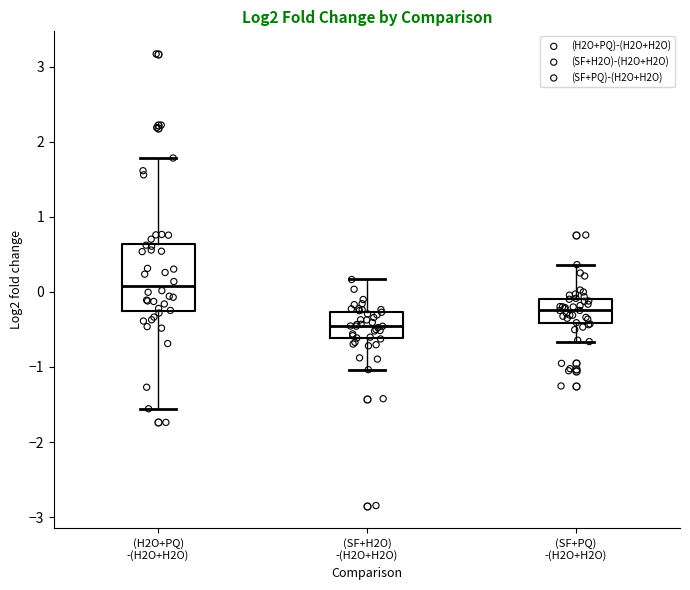

Which box is the tallest, from its lower edge to its upper edge?

(H2O+PQ) -(H2O+H2O)